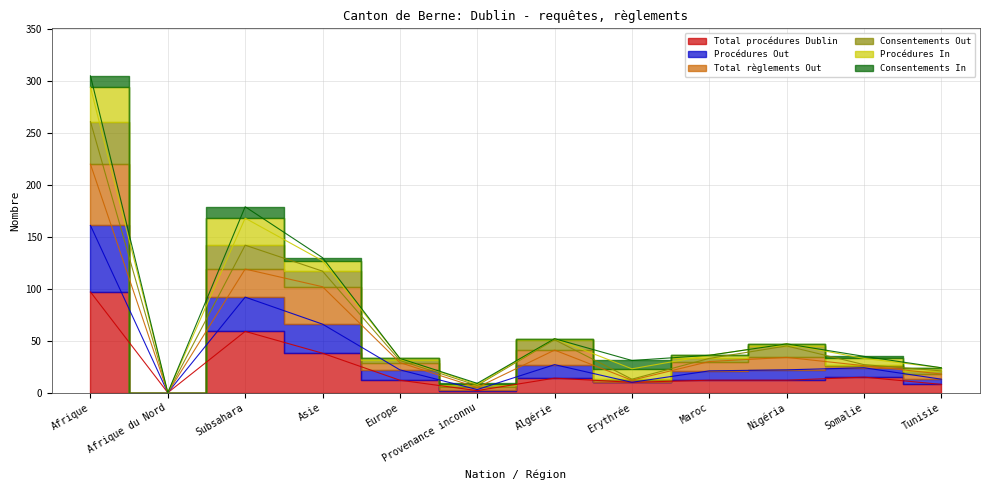

Is this an area chart (filled region under the line)?

No